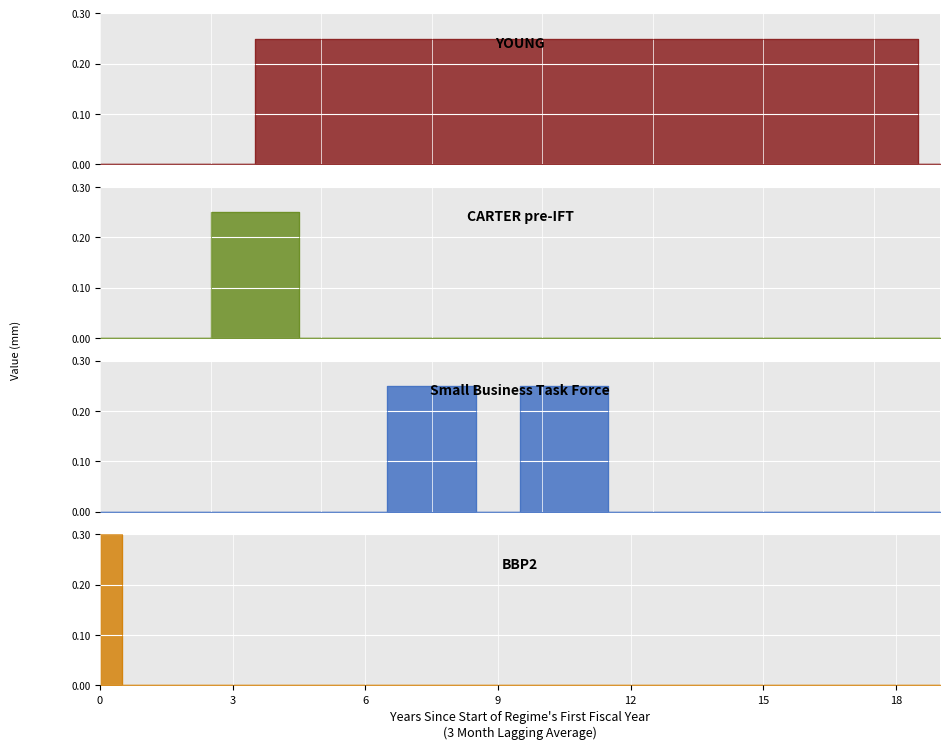

What is the difference between the maximum and minimum values in the CARTER pre-IFT series?

0.2